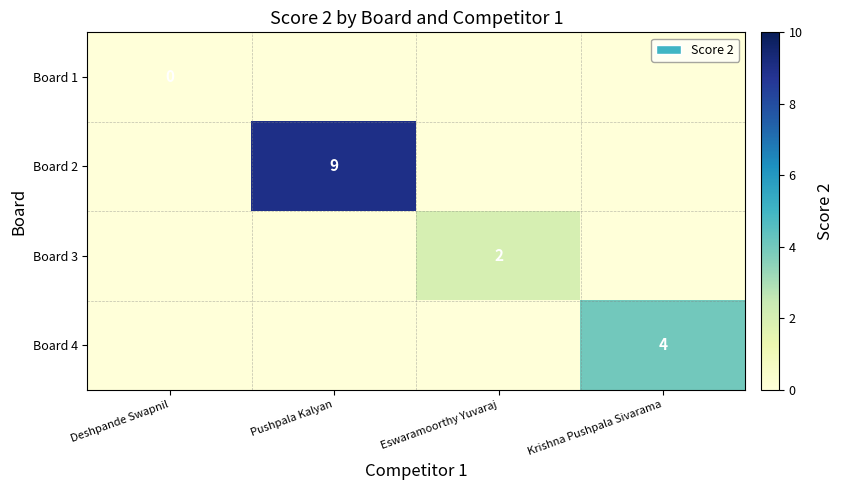

At which category is the sum across all series the highest?

Pushpala Kalyan